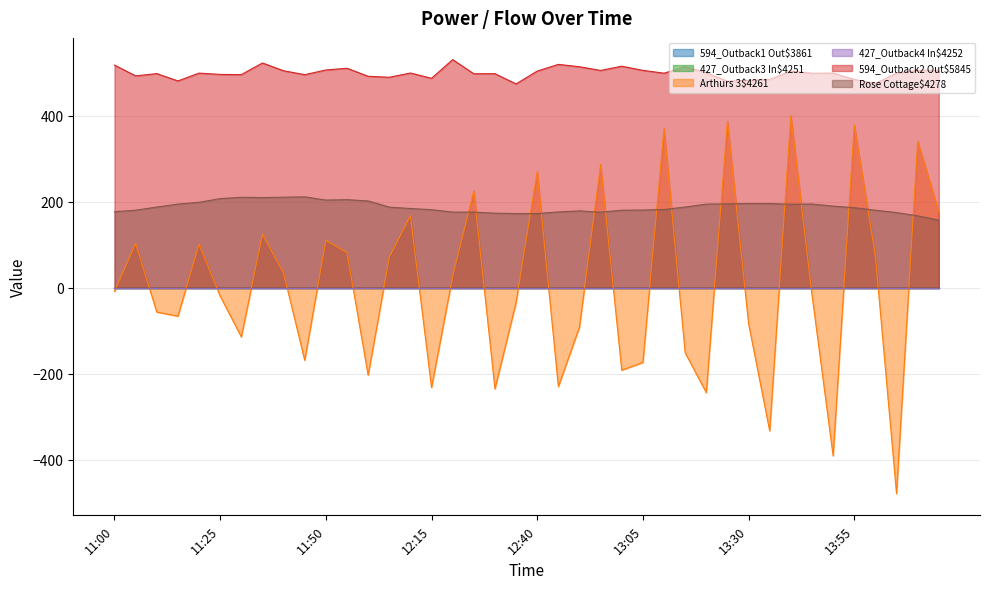

True or false: 594_Outback2 Out$5845 and Rose Cottage$4278 cross at least once.

False